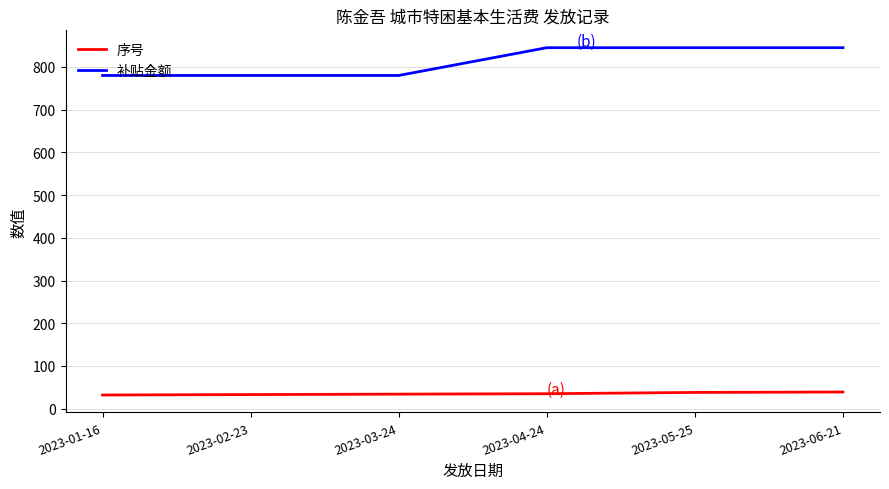

Between 2023-01-16 and 2023-04-24, which series saw the biggest shift?

补贴金额